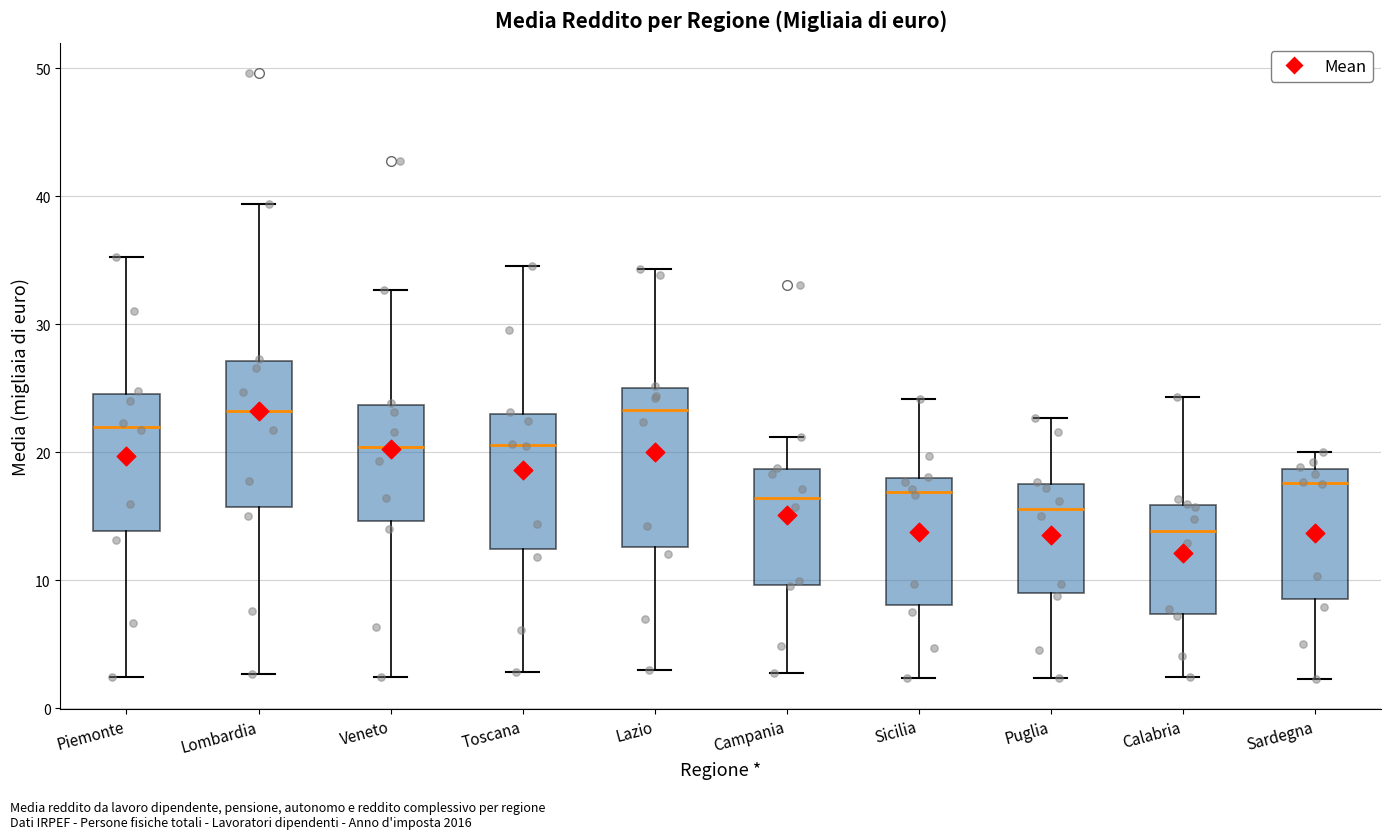

Which box is the tallest, from its lower edge to its upper edge?

Lazio